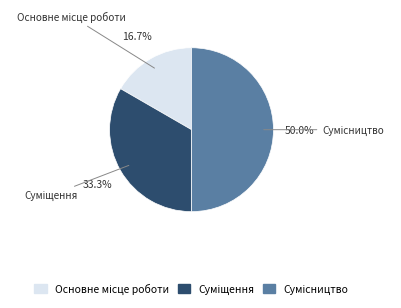

What portion of the pie excludes Основне місце роботи?

83.3%